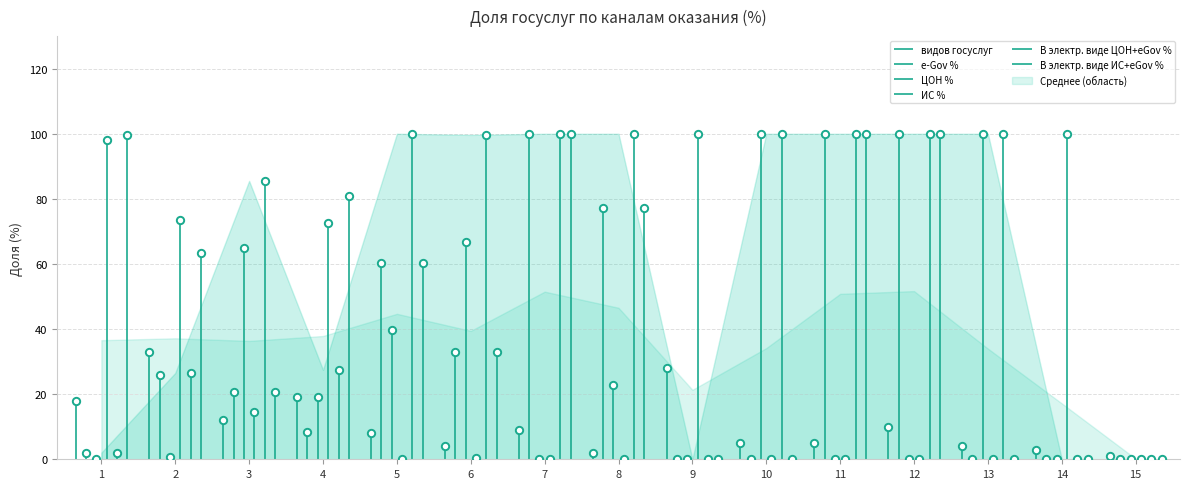

What is the total value across all series at 11?

305.0